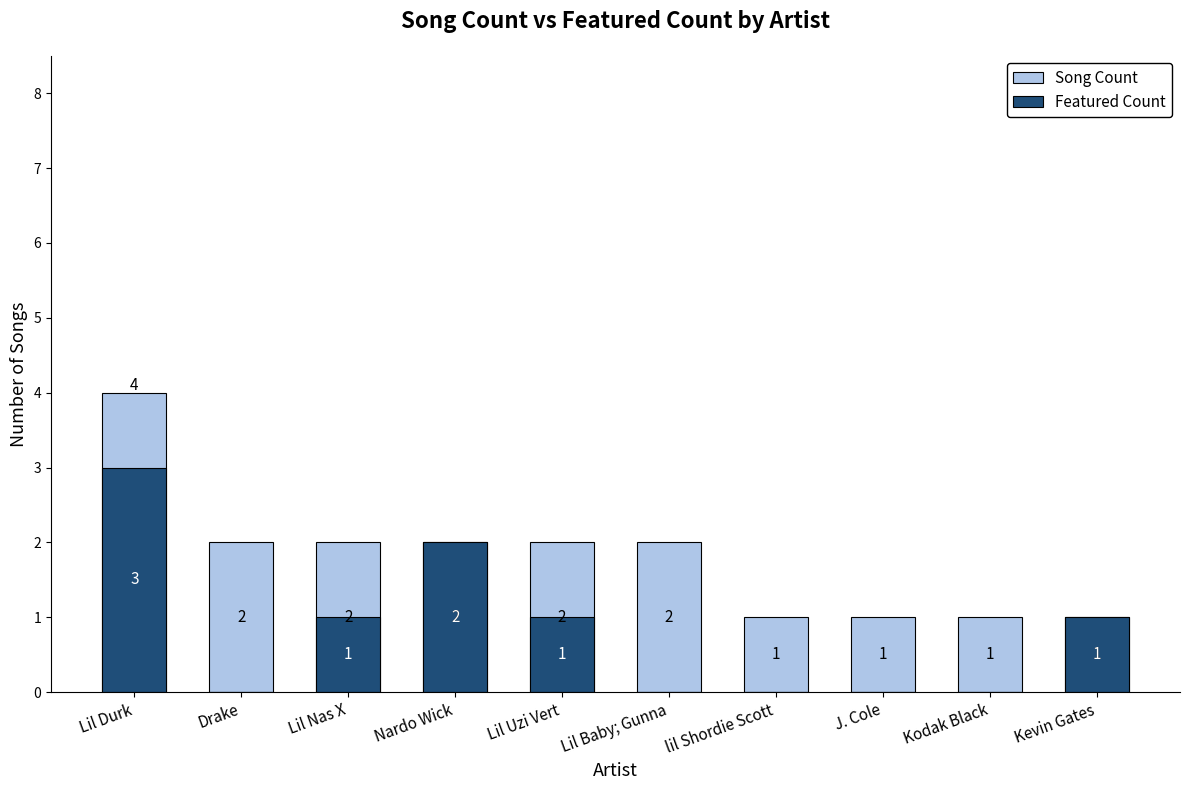

Count the Featured Count values in the range 0 to 1.

8